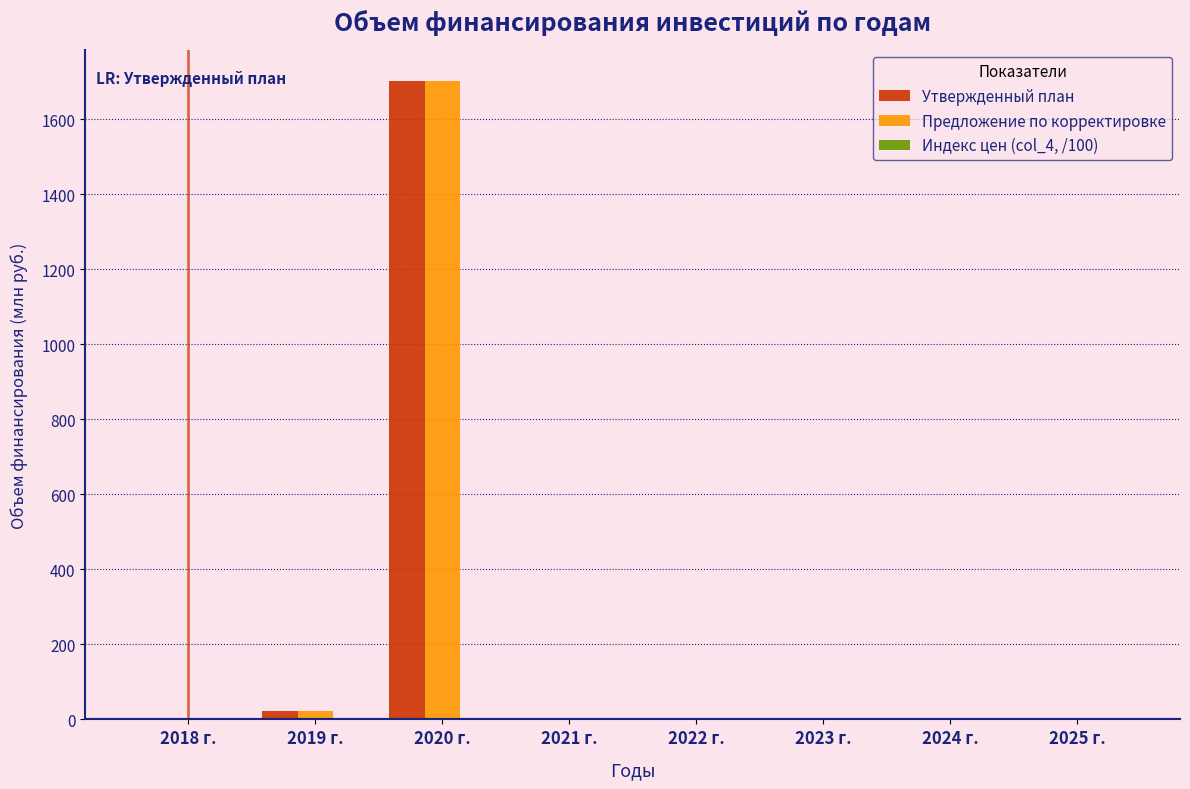

At which category is the sum across all series the highest?

2020 г.